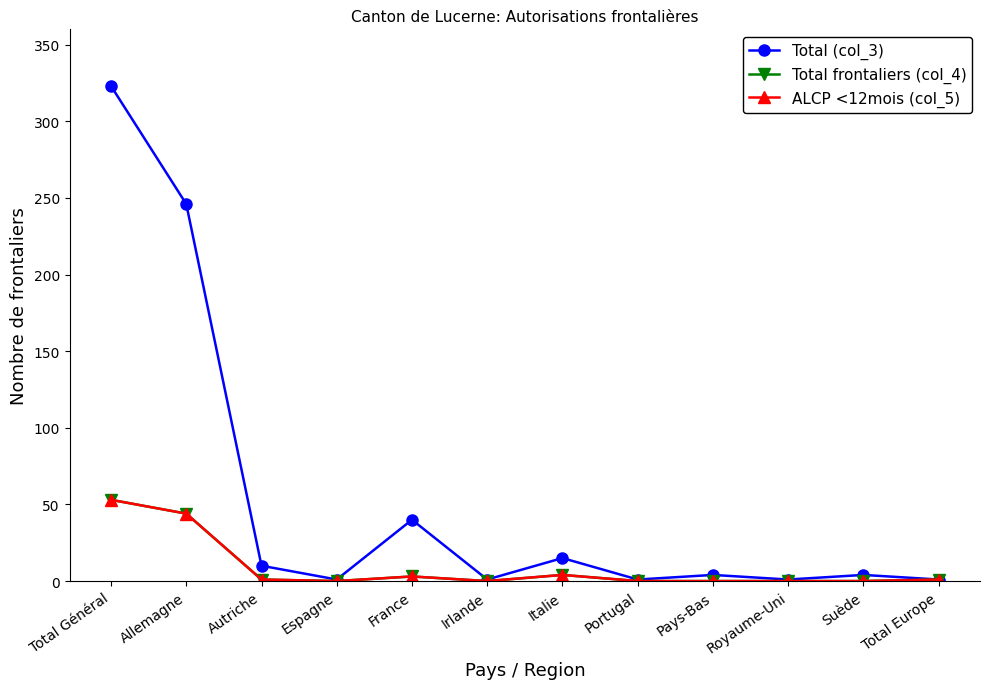

Where is the first local maximum for Total frontaliers (col_4)?

France